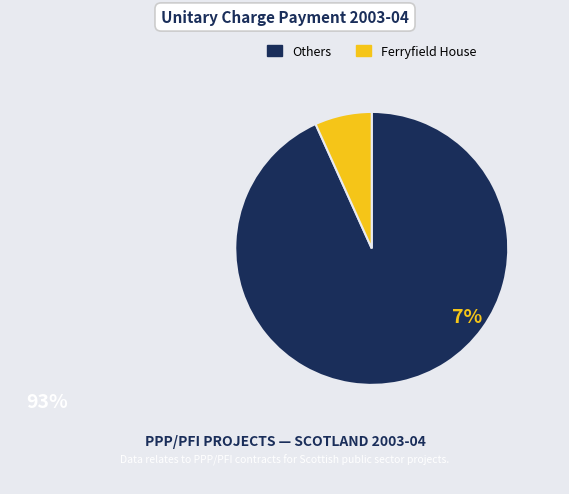

Is there a majority slice in this chart?

Yes